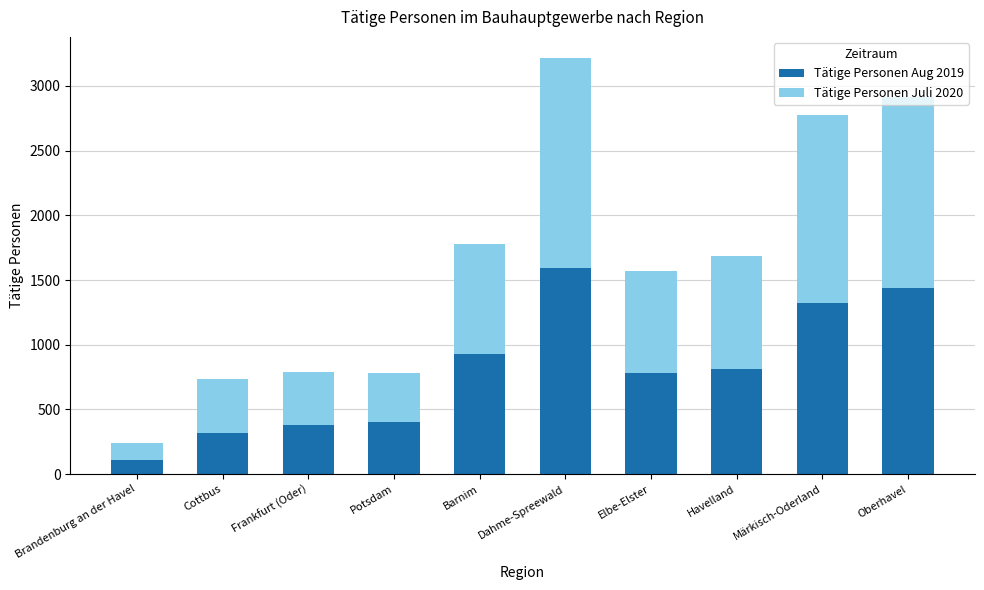

Is it true that Tätige Personen Aug 2019 equals 399 at Potsdam?

True